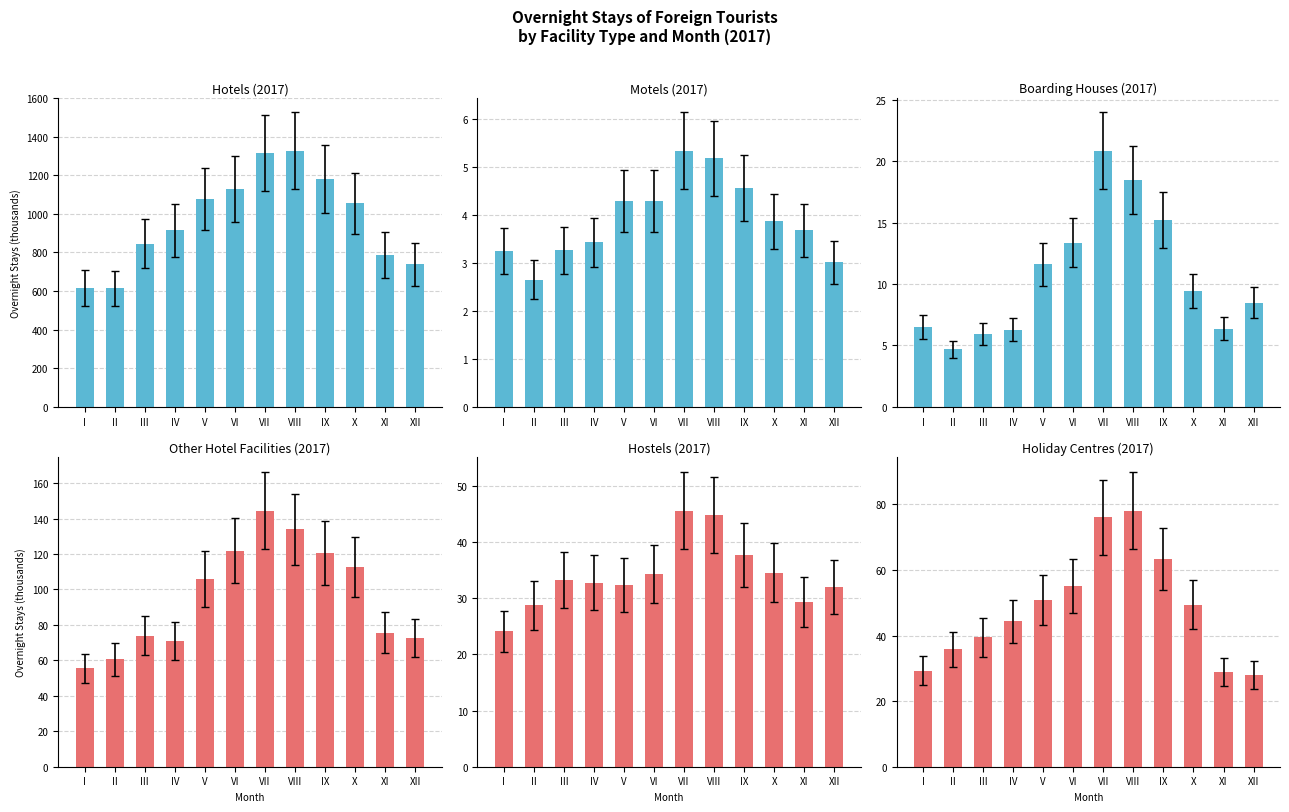

Is it true that Hostels equals 28.8 at II?

True